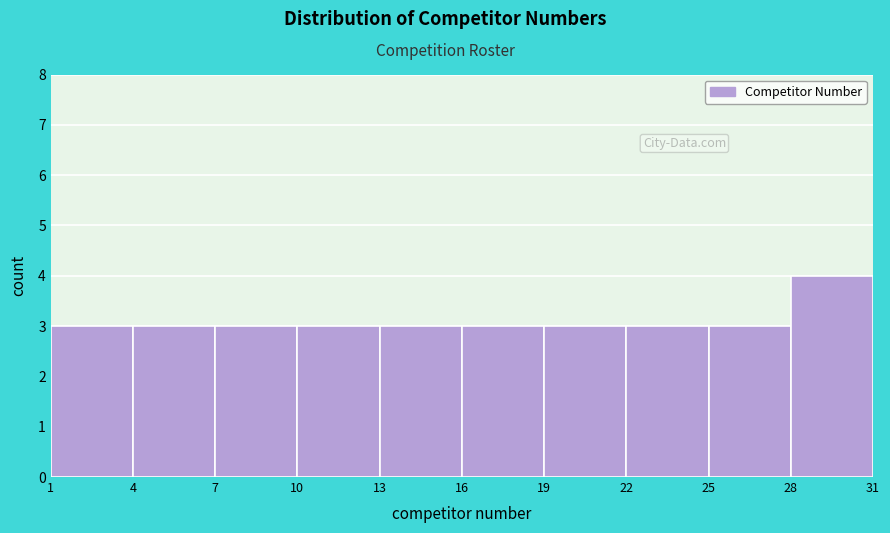

How tall is the bar that spans 1 to 4 on the x-axis? The values are not printed on the chart, so give them approximately, as read against the axis.

3